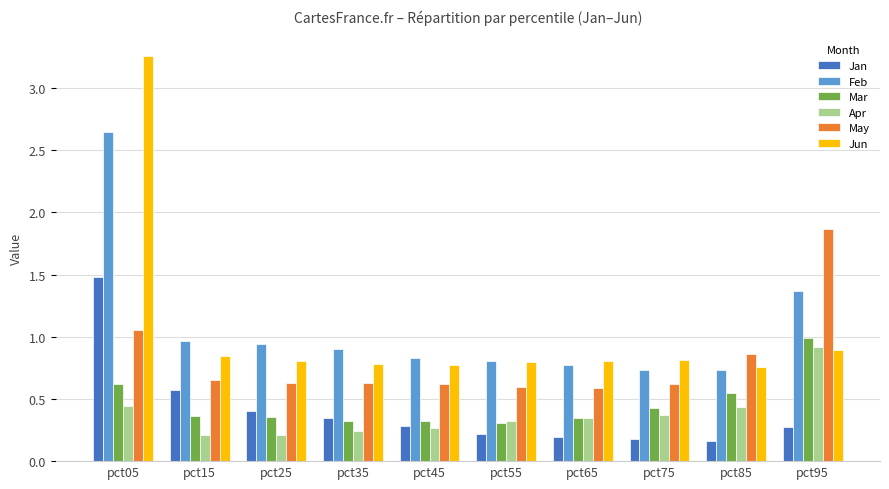

What is the total value across all series at pct45?

3.1